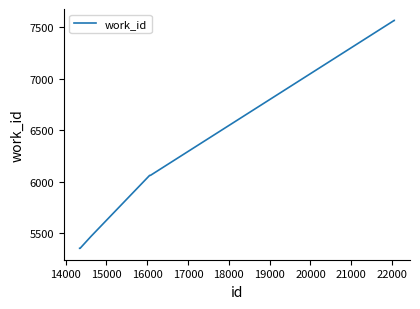

What is the smallest value displayed?

5351